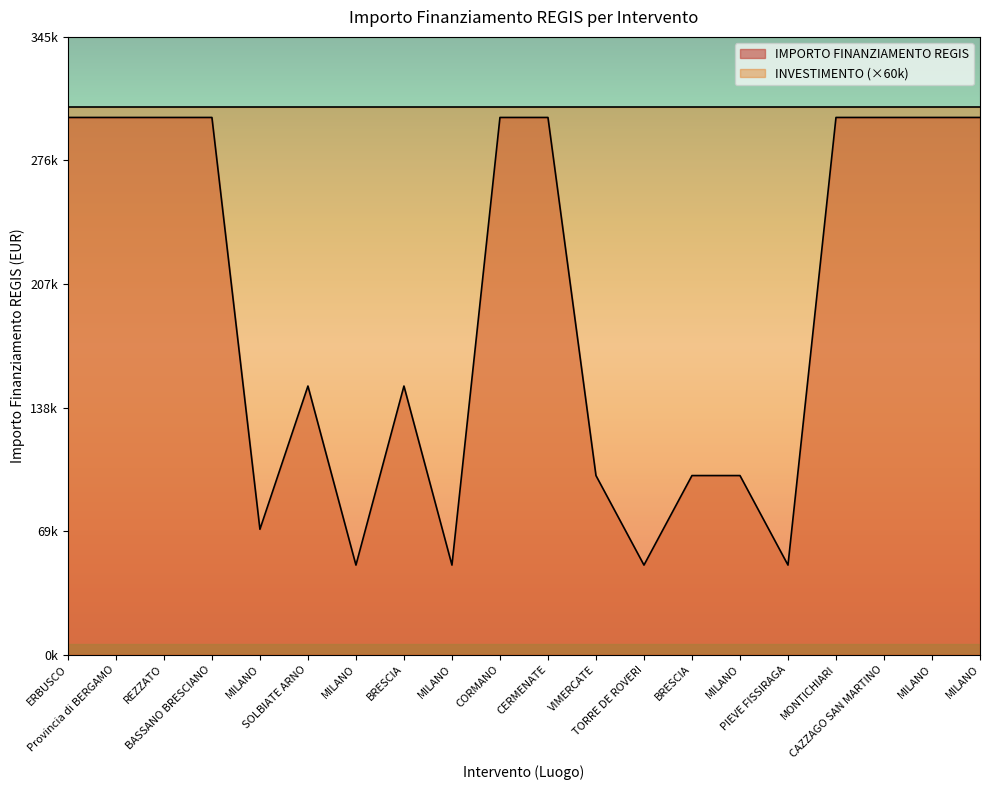

Which label corresponds to the smallest value in the chart?

MILANO